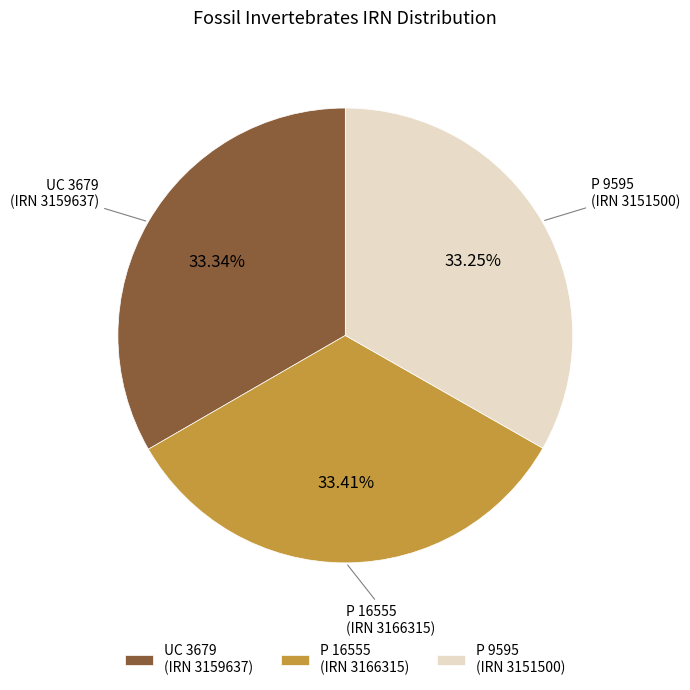

Is there a majority slice in this chart?

No